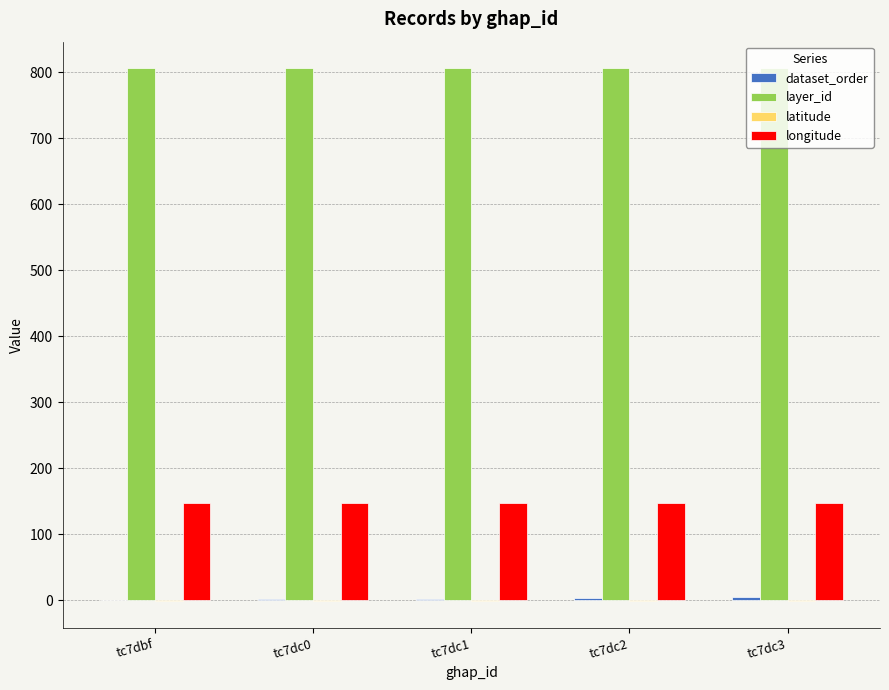

The value of layer_id at tc7dc0 is 806.0. True or false?

True